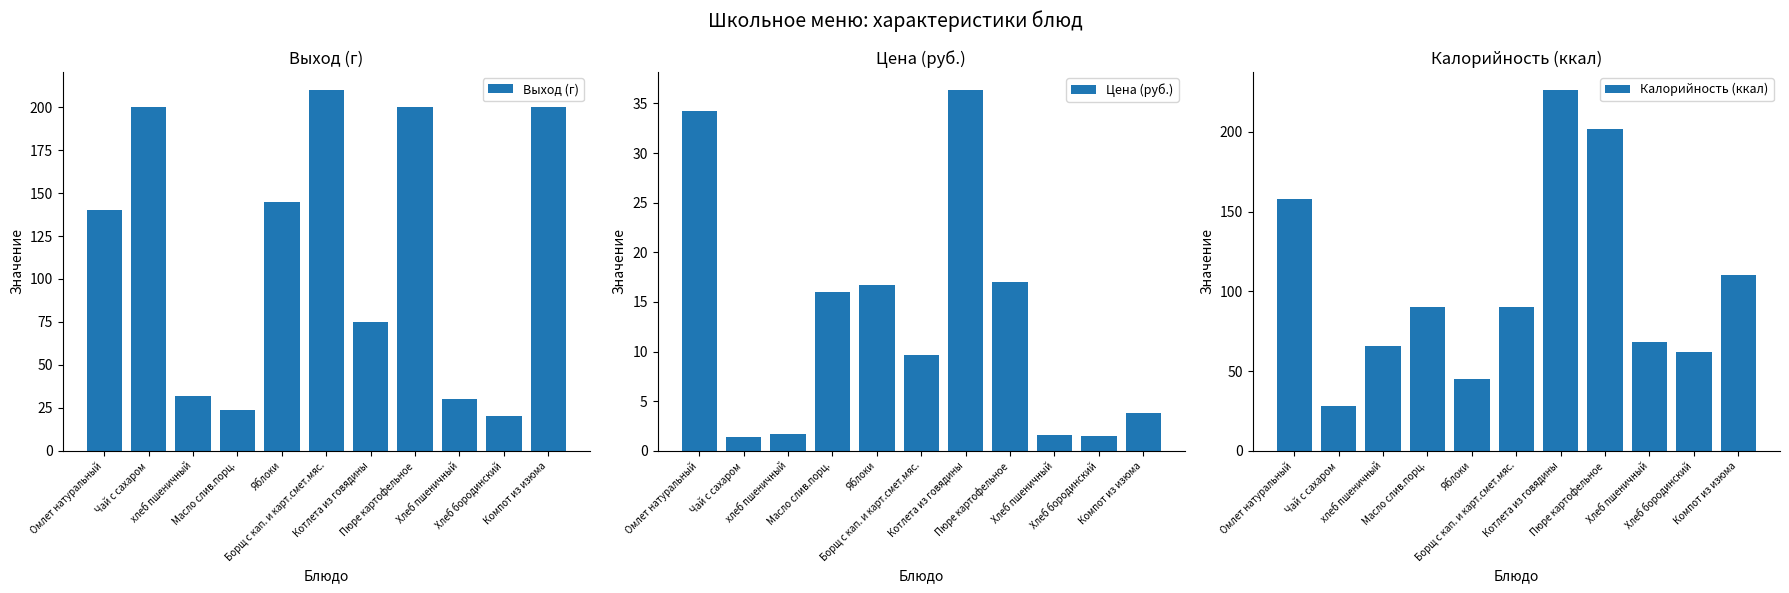

How many values in the Калорийность (ккал) series are below 90?

5